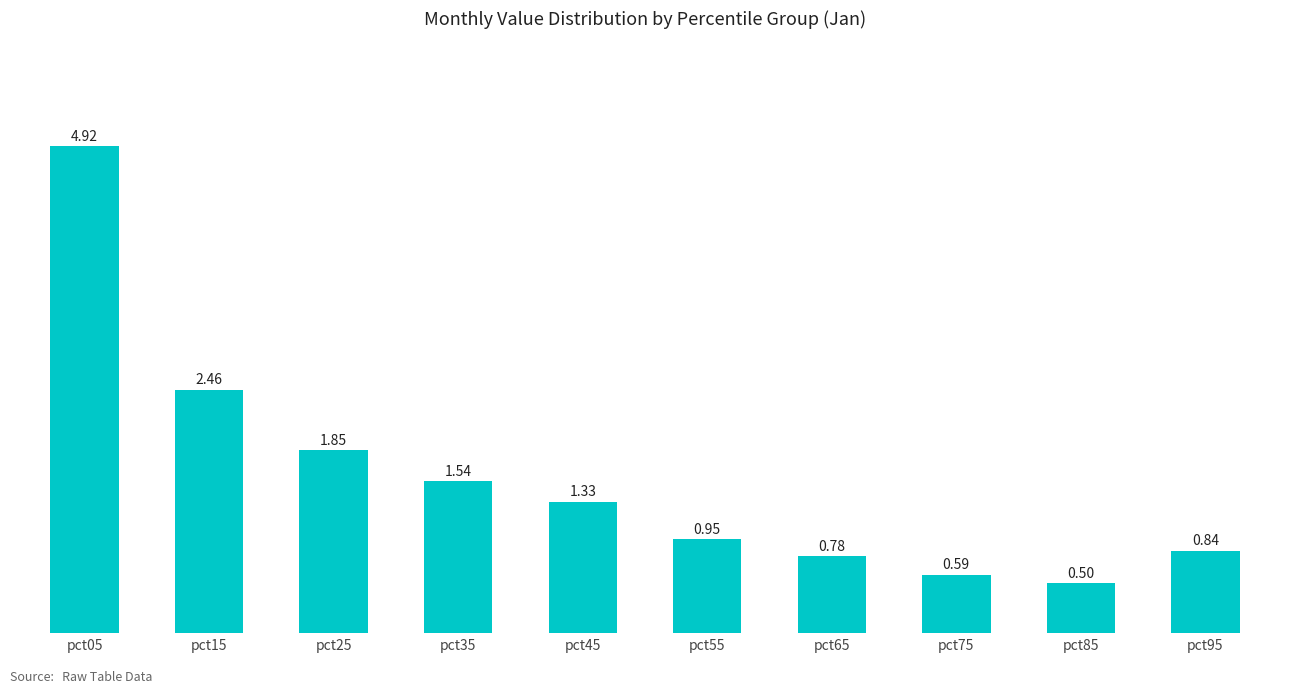

The chart shows a value of 4.9 at pct05. True or false?

True